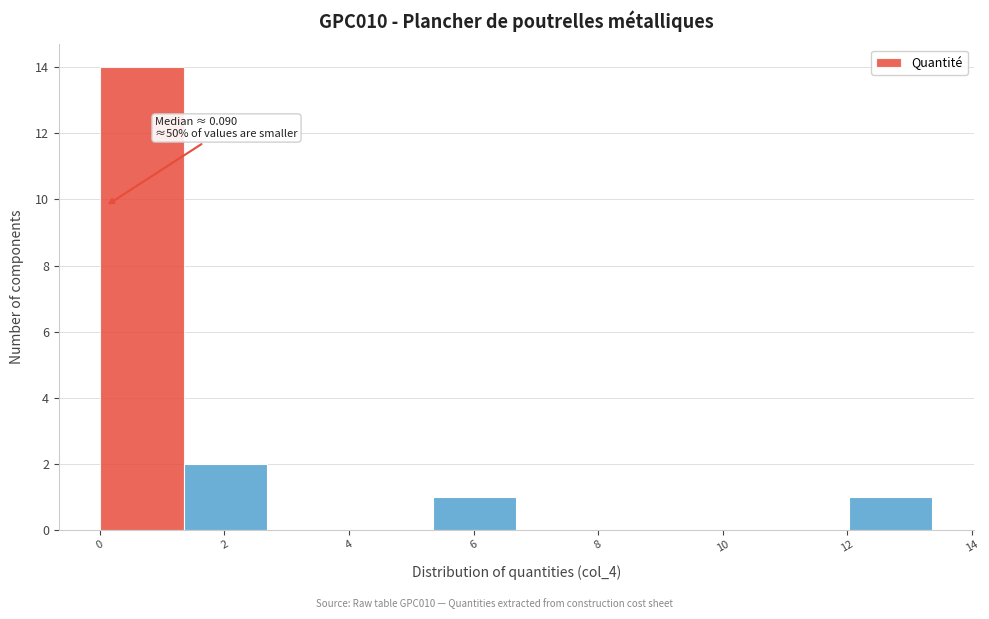

Which range on the x-axis has the tallest bar?

0.0 to 1.4